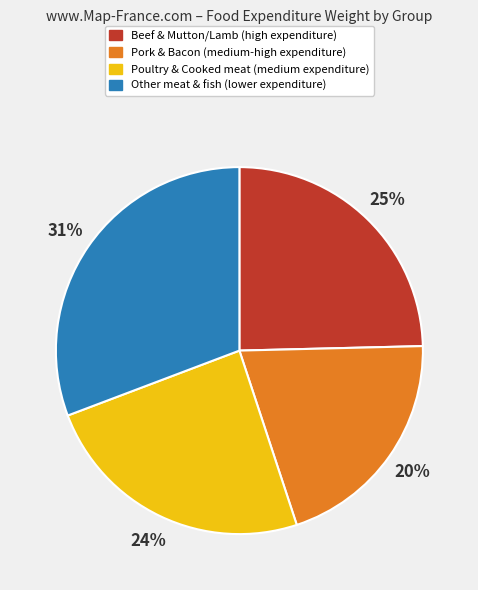

To the nearest percent, what is the average slice percentage?

25%